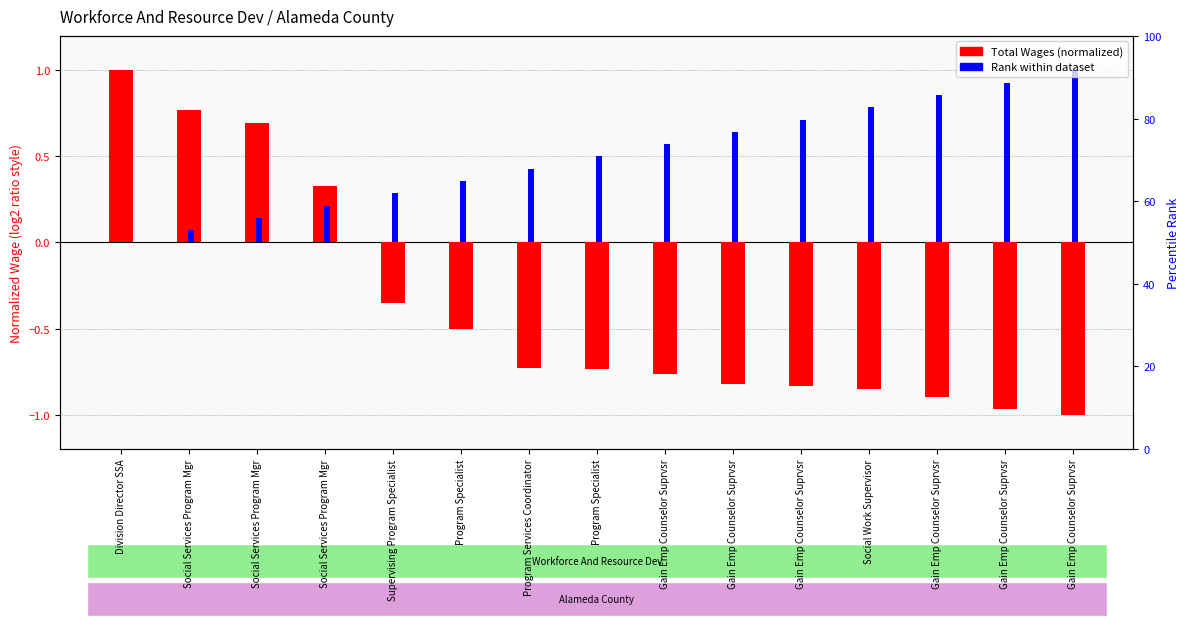

True or false: Rank within dataset has a value of 0.2 at Social Services Program Mgr.

False